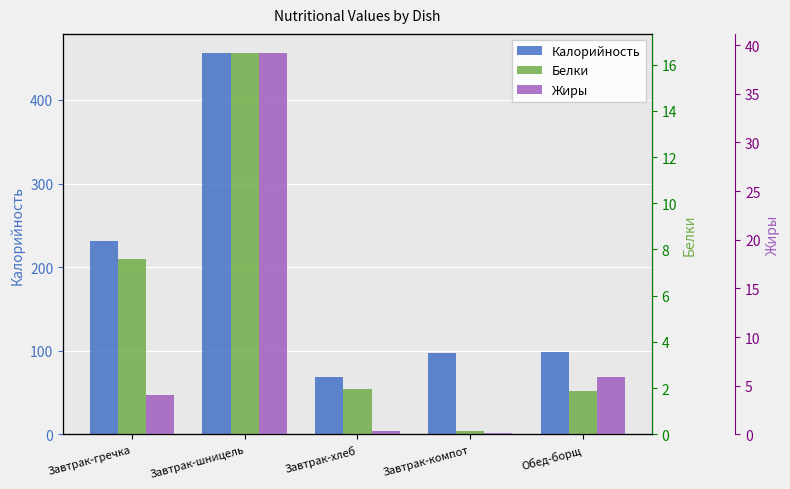

Between Обед-борщ and Завтрак-компот, which is larger?

Обед-борщ